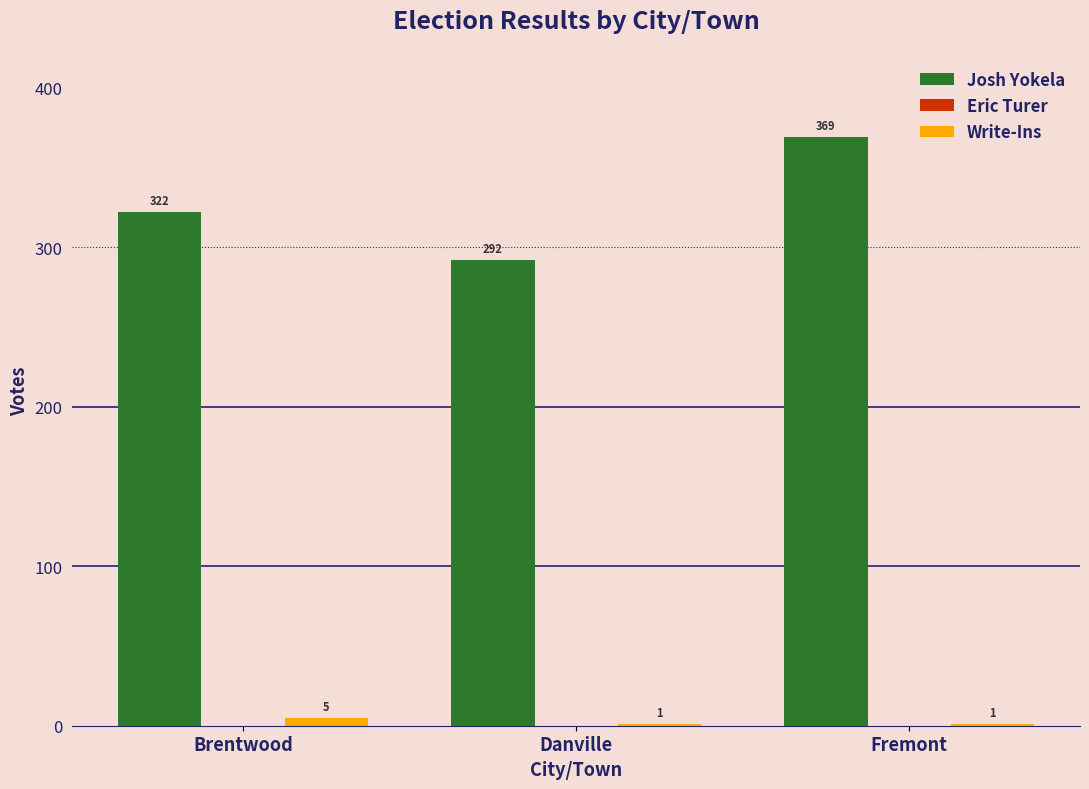

What is the maximum value for Write-Ins?

5